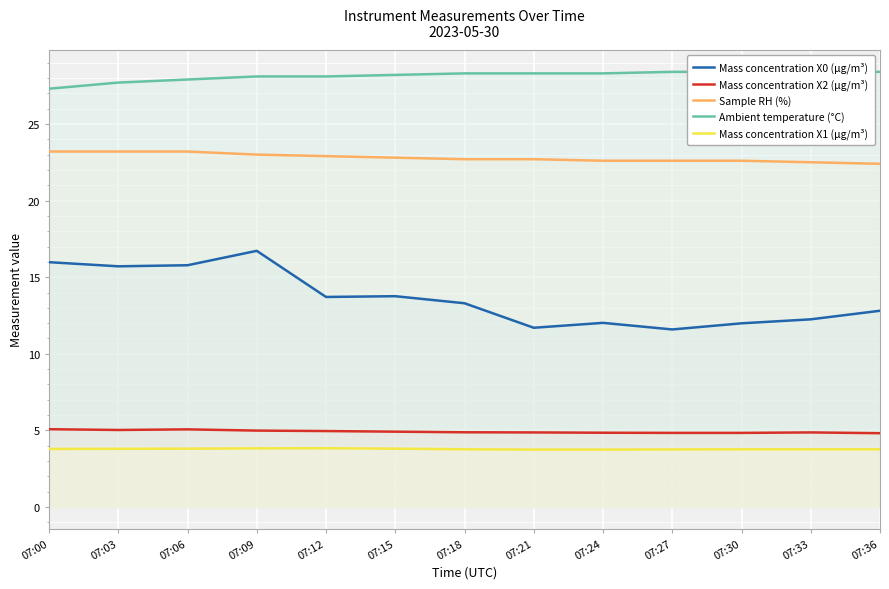

What is the average value of the Ambient temperature (°C) series?

28.1